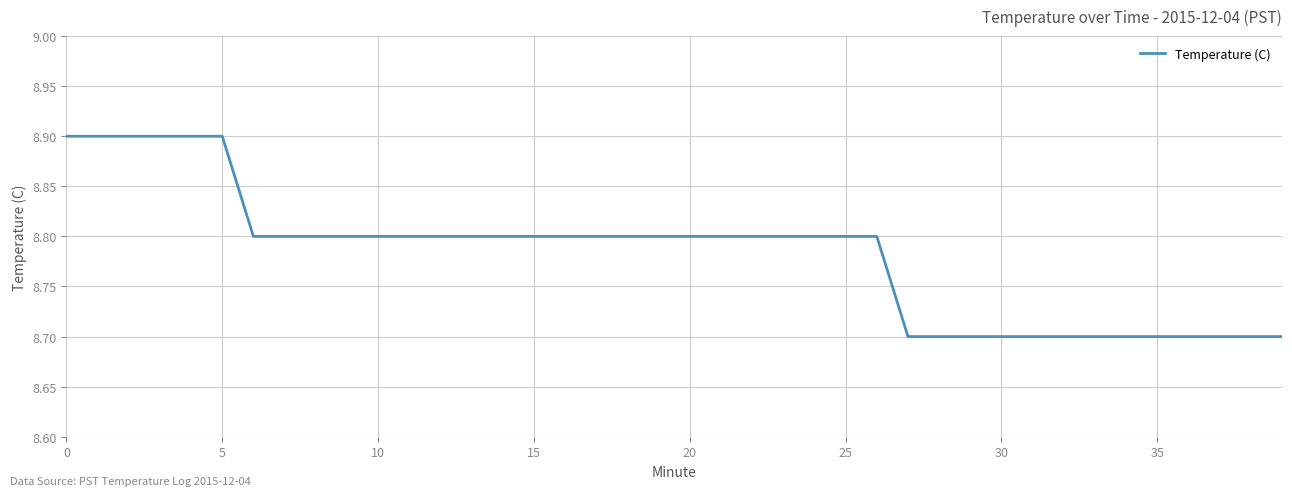

What is the maximum value shown in the chart?

8.9